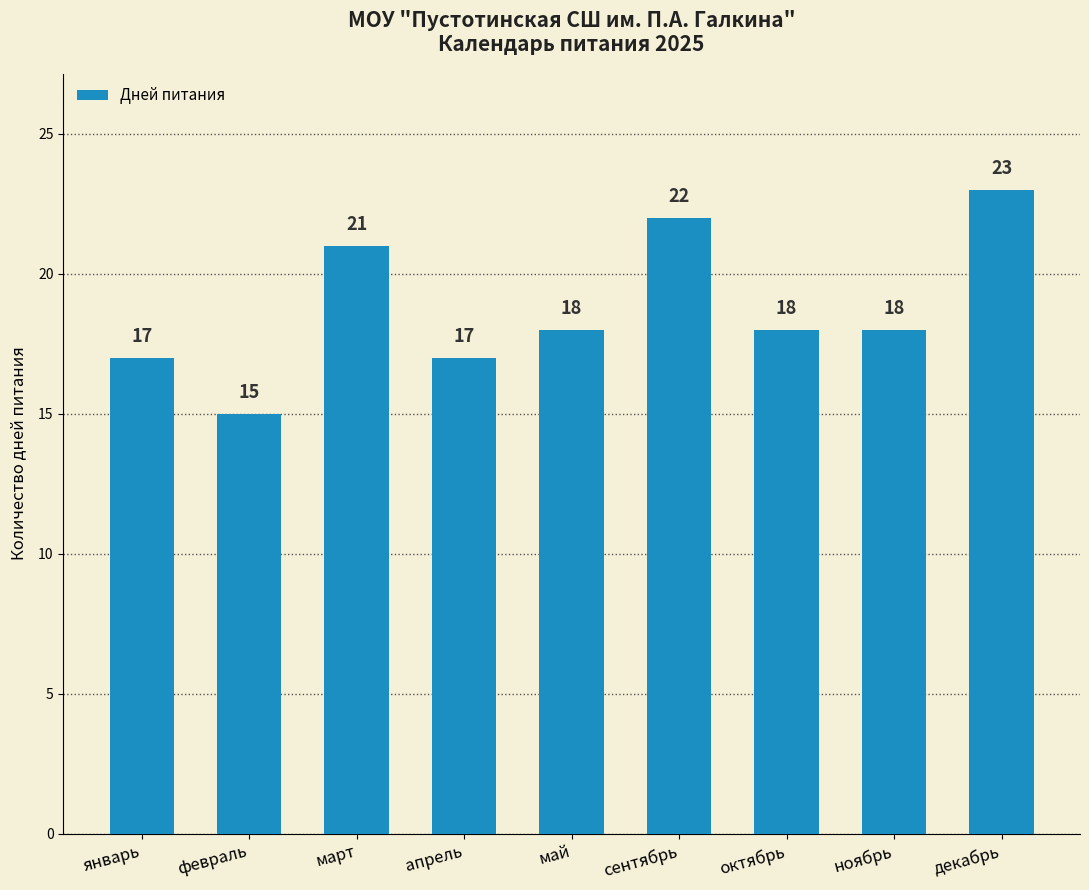

How many values are between 17 and 21?

6